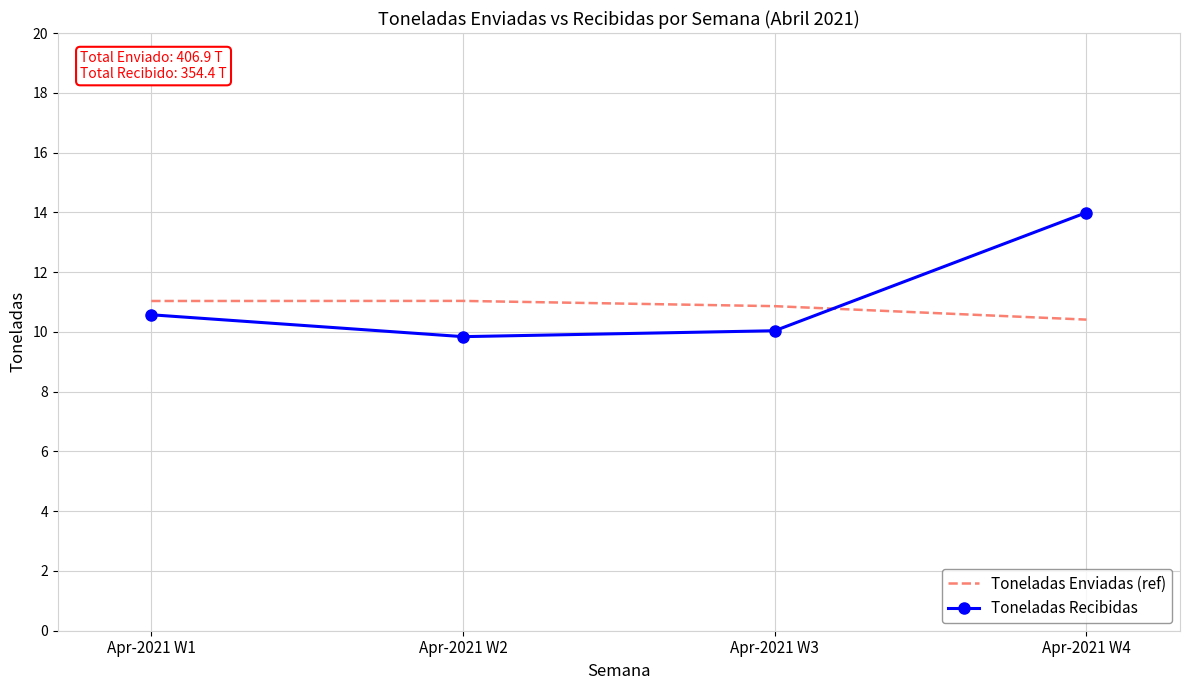

How many intersections are there between Toneladas Enviadas (ref) and Toneladas Recibidas?

1